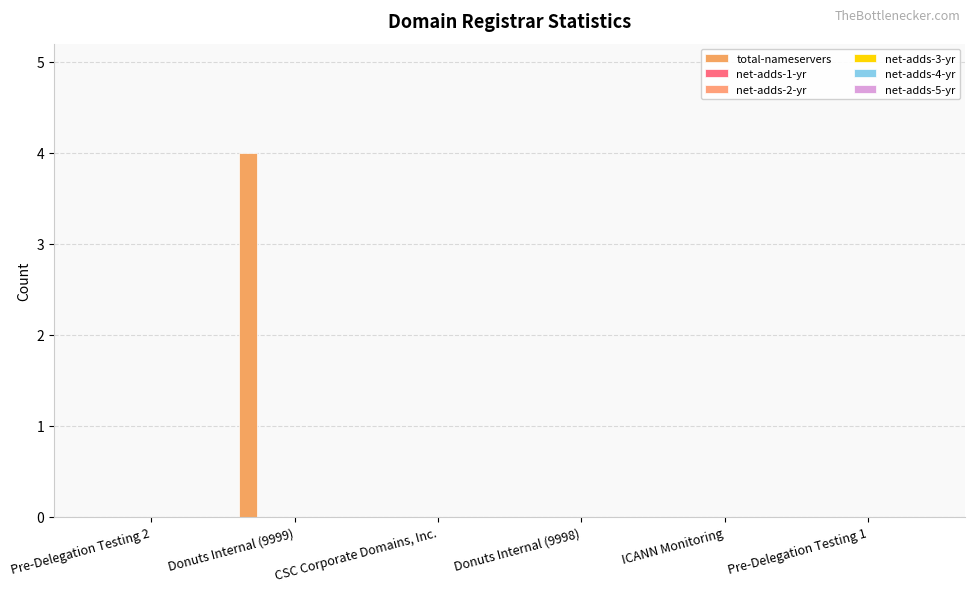

Does the chart contain stacked bars?

No